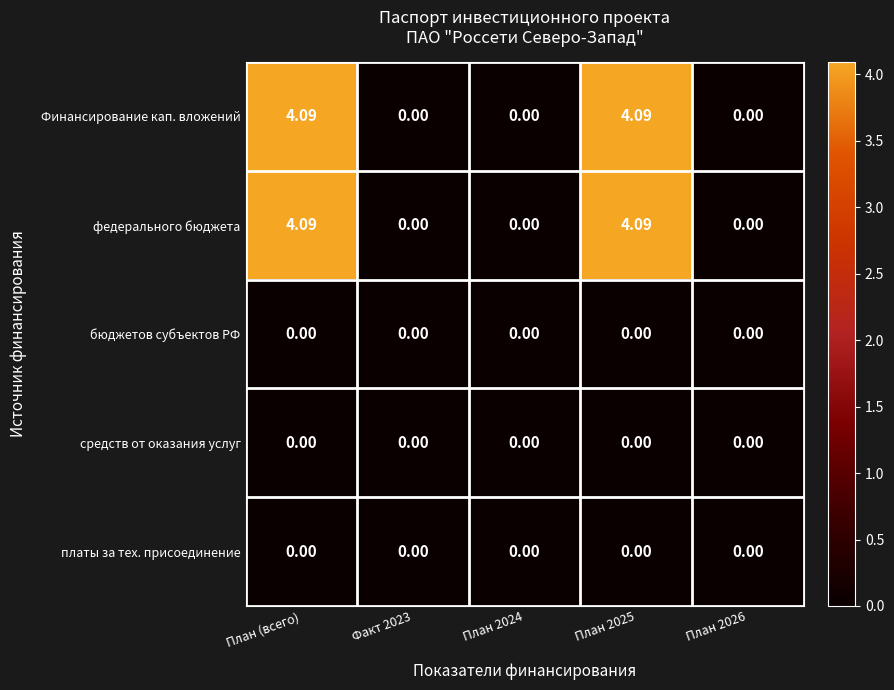

Count the number of categories in the chart.

5